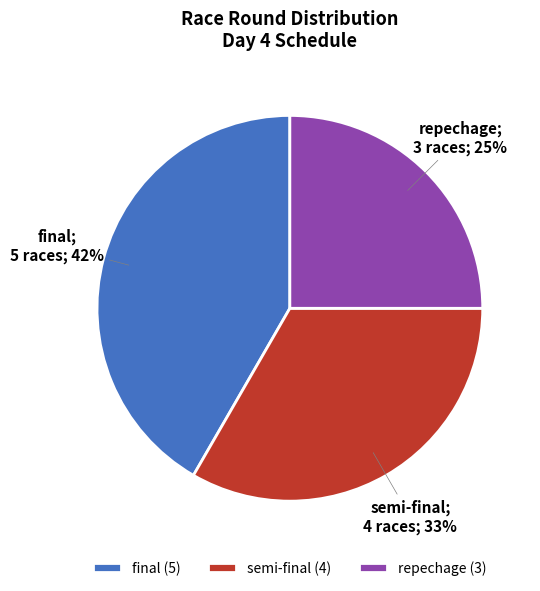

How many segments does this pie chart have?

3